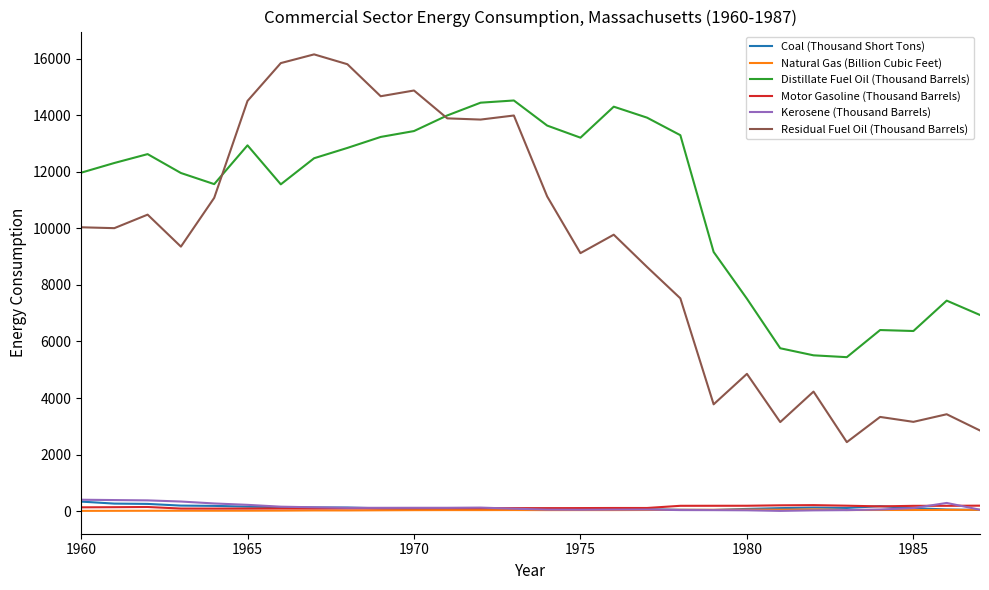

Which series has the widest spread of values?

Residual Fuel Oil (Thousand Barrels)